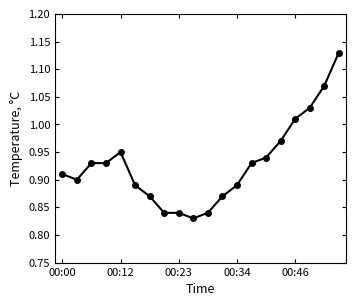

What is the difference between the maximum and minimum values?

0.3